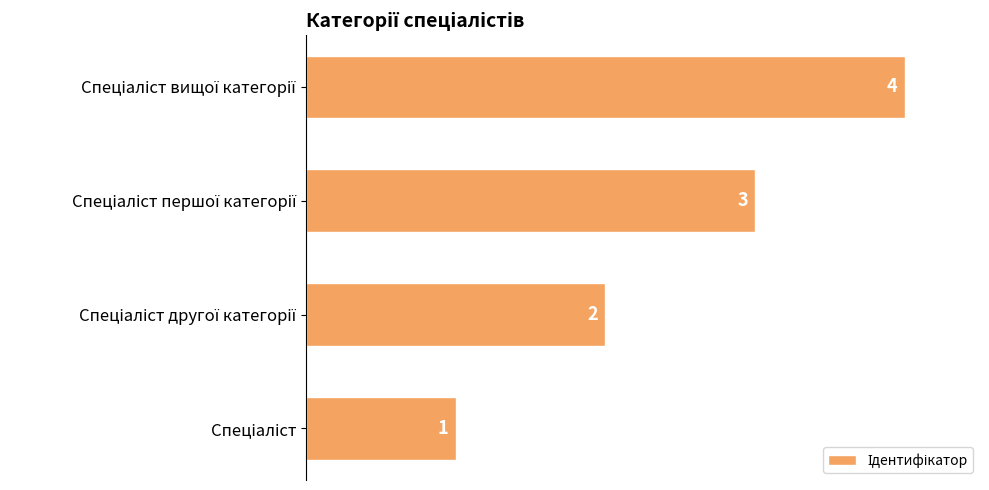

What is the difference between the maximum and minimum values?

3